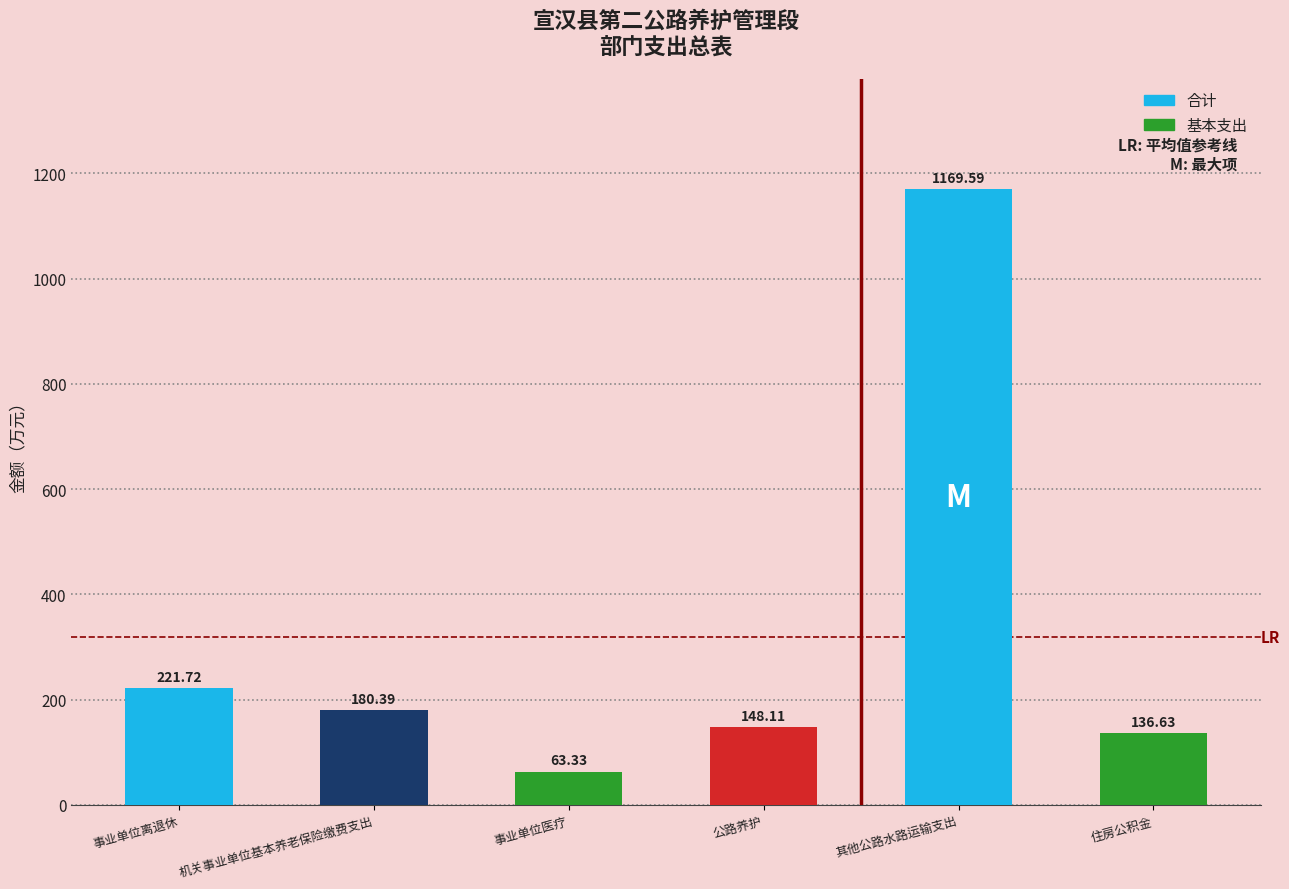

How many bars are there in total?

6